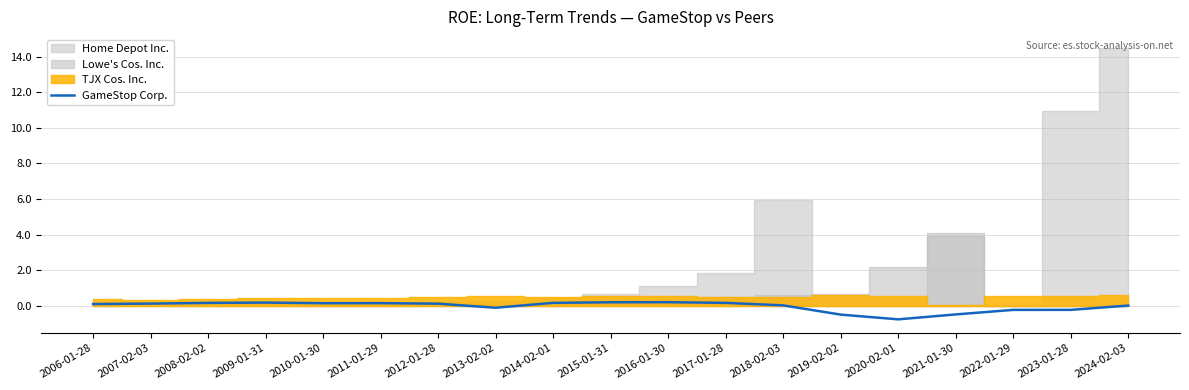

How many points are lower than both their immediate neighbors (excluding endpoints)?

3